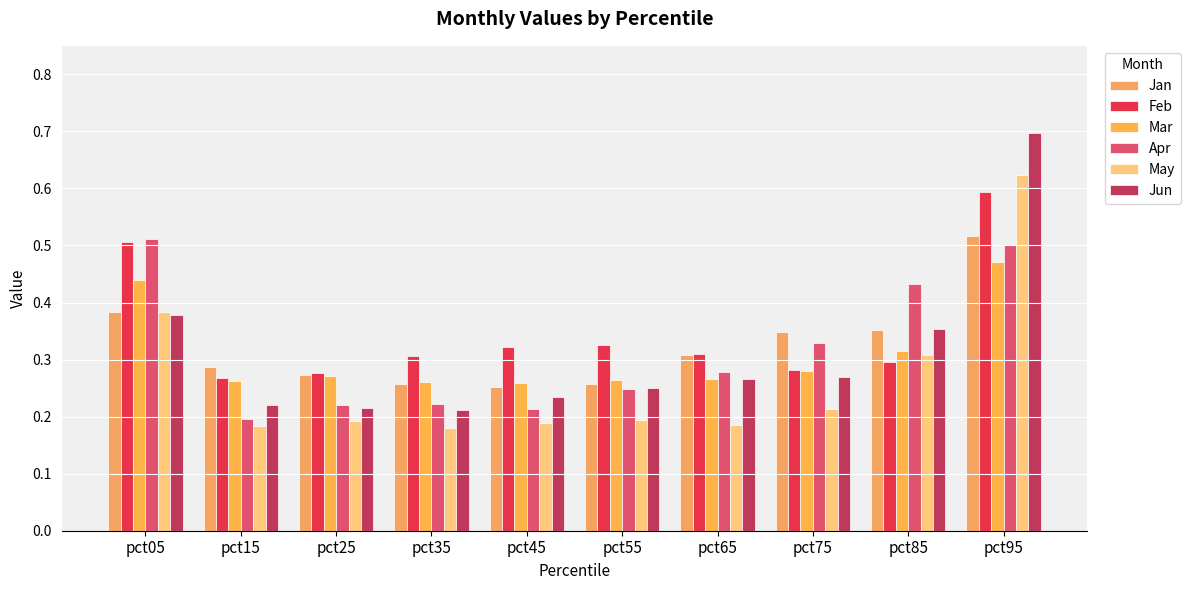

What is the total value across all series at pct15?

1.4